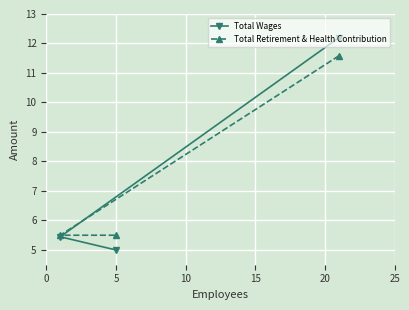

Which series has the largest total across all categories?

Total Wages